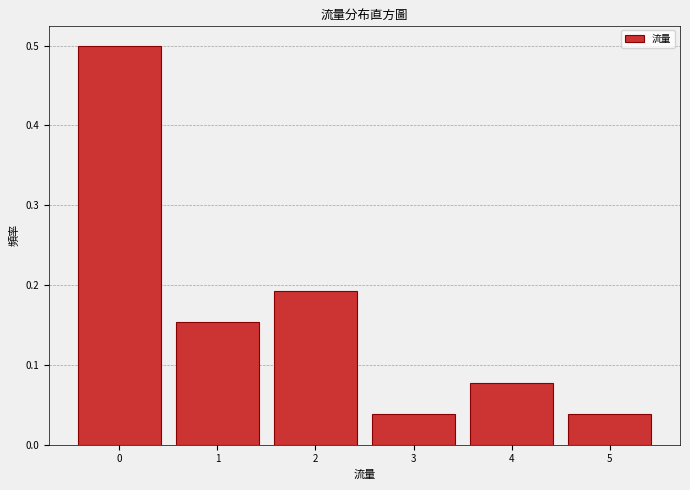

The value at 2 is 0.3. True or false?

False